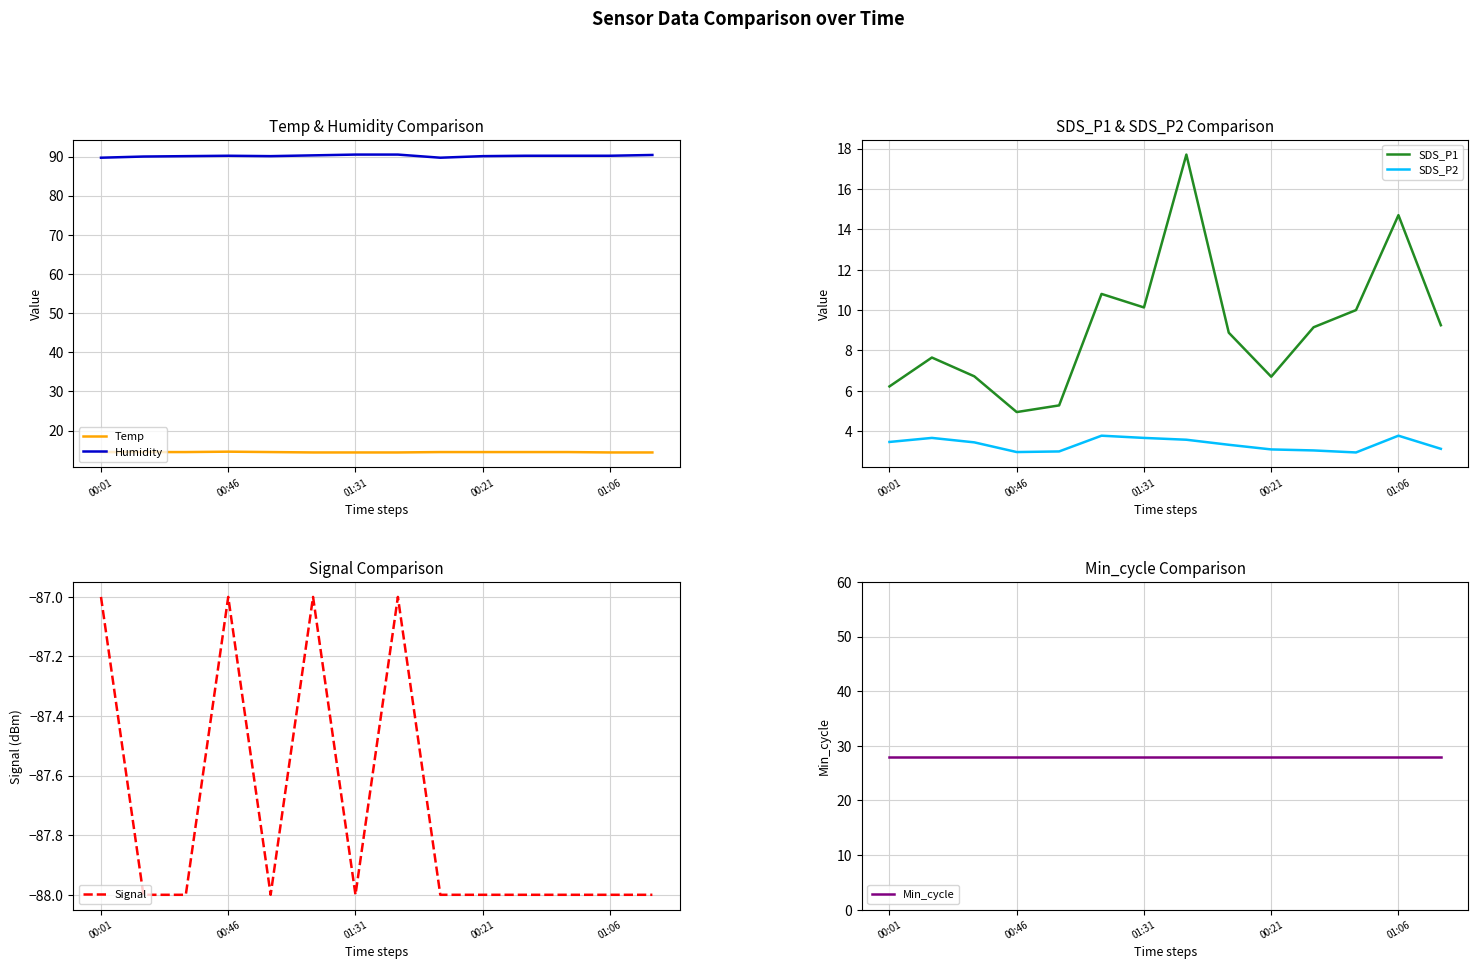

True or false: Signal and Humidity cross at least once.

False